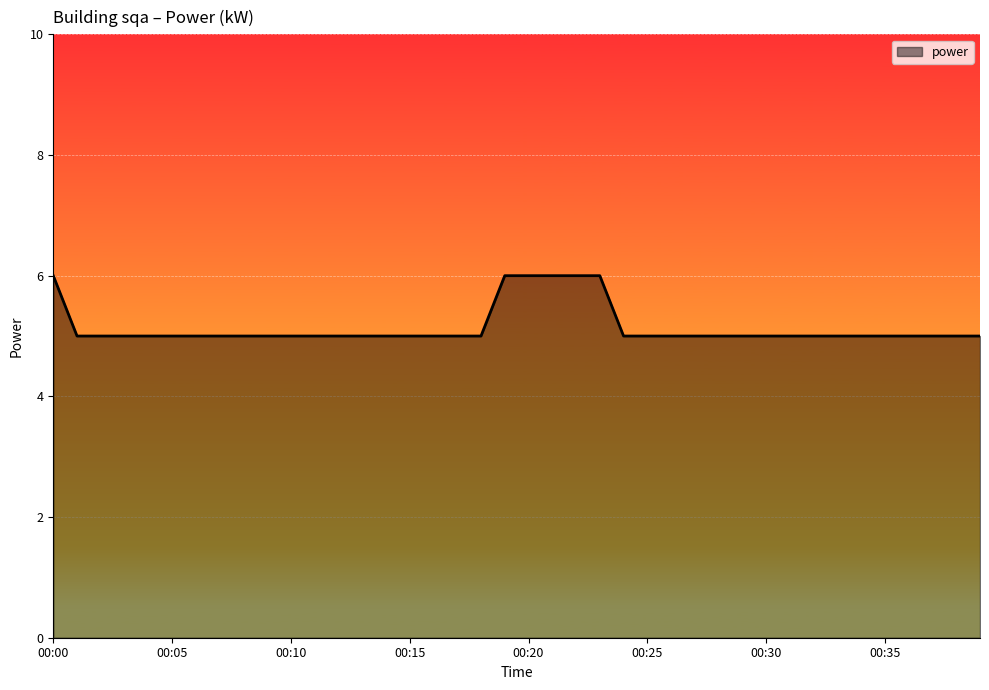

How many values are between 5 and 6?

40